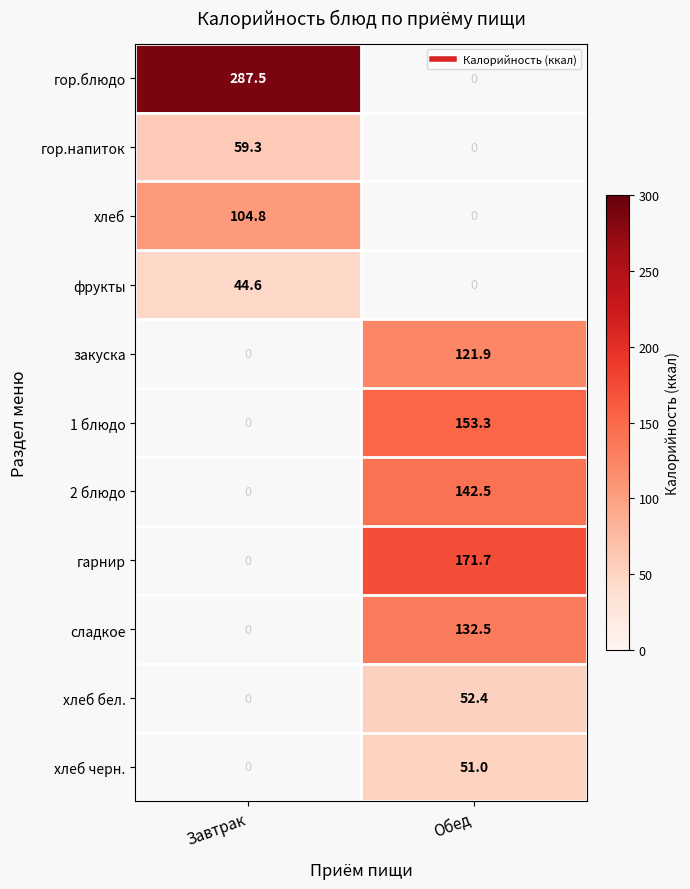

At which label is хлеб closest to 104?

Завтрак